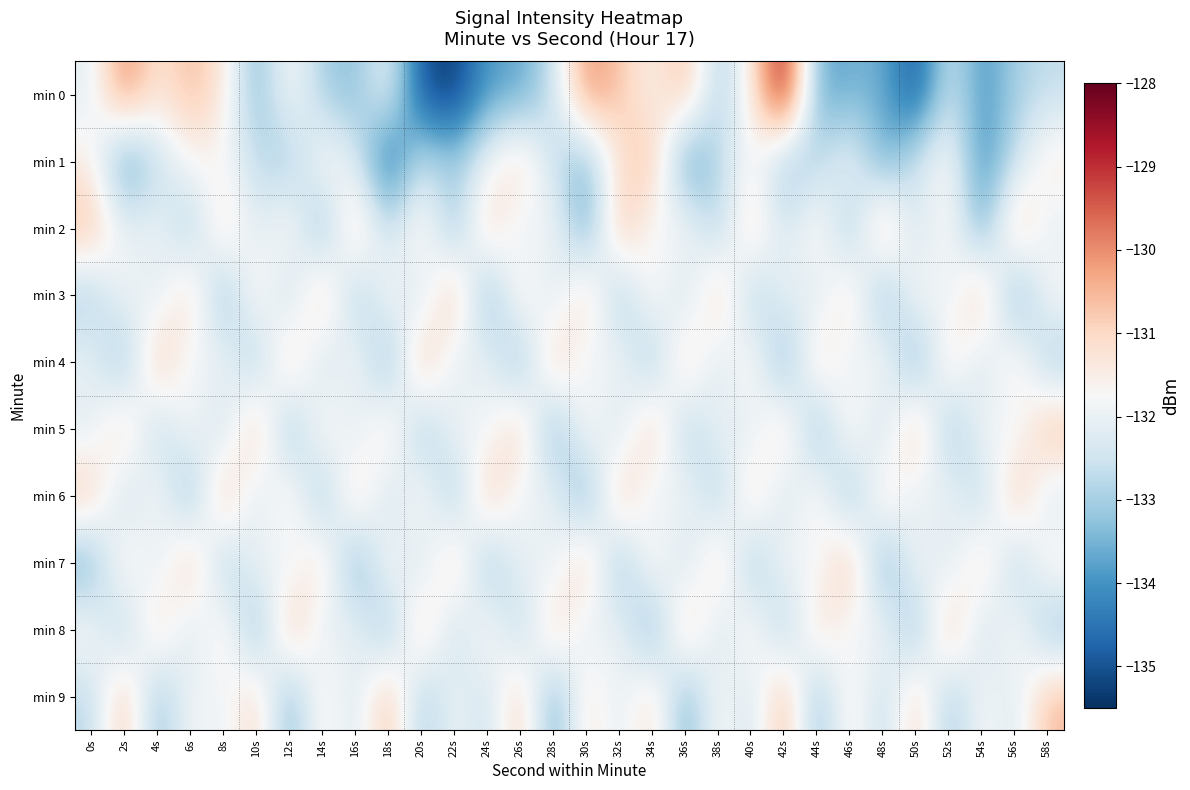

Reading left to right, extract all data points from this chart.

min 0: 0s=-132.1	2s=-129.8	4s=-131.3	6s=-130.5	8s=-131.3	10s=-133.5	12s=-131.6	14s=-133.0	16s=-133.4	18s=-131.9	20s=-135.0	22s=-135.4	24s=-133.8	26s=-133.8	28s=-132.6	30s=-130.0	32s=-130.7	34s=-131.7	36s=-130.5	38s=-133.0	40s=-131.5	42s=-128.3	44s=-133.7	46s=-133.6	48s=-133.6	50s=-135.0	52s=-132.4	54s=-134.0	56s=-133.0	58s=-132.7
min 1: 0s=-131.5	2s=-134.1	4s=-132.7	6s=-131.7	8s=-131.8	10s=-132.7	12s=-133.2	14s=-131.5	16s=-132.2	18s=-134.9	20s=-132.5	22s=-133.1	24s=-131.9	26s=-130.8	28s=-132.7	30s=-133.5	32s=-131.2	34s=-130.5	36s=-134.1	38s=-132.8	40s=-131.6	42s=-133.3	44s=-132.9	46s=-131.7	48s=-133.8	50s=-132.4	52s=-131.5	54s=-134.2	56s=-132.6	58s=-131.3
min 2: 0s=-130.5	2s=-132.1	4s=-131.8	6s=-133.2	8s=-130.9	10s=-132.4	12s=-131.3	14s=-133.7	16s=-130.6	18s=-132.8	20s=-131.1	22s=-133.5	24s=-130.7	26s=-132.3	28s=-131.6	30s=-133.9	32s=-130.4	34s=-132.0	36s=-131.5	38s=-133.1	40s=-130.8	42s=-132.6	44s=-131.2	46s=-133.4	48s=-130.3	50s=-132.7	52s=-131.4	54s=-133.8	56s=-130.5	58s=-132.2
min 3: 0s=-133.1	2s=-131.7	4s=-132.4	6s=-130.8	8s=-133.6	10s=-131.2	12s=-132.9	14s=-130.5	16s=-133.3	18s=-131.5	20s=-132.7	22s=-130.3	24s=-133.8	26s=-131.1	28s=-132.6	30s=-130.7	32s=-133.4	34s=-131.3	36s=-132.8	38s=-130.6	40s=-133.2	42s=-131.8	44s=-132.5	46s=-130.9	48s=-133.7	50s=-131.4	52s=-132.3	54s=-130.4	56s=-133.9	58s=-131.6
min 4: 0s=-131.9	2s=-133.5	4s=-130.4	6s=-132.1	8s=-131.7	10s=-133.3	12s=-130.6	14s=-132.8	16s=-131.5	18s=-133.7	20s=-130.3	22s=-132.4	24s=-131.8	26s=-133.6	28s=-130.5	30s=-132.2	32s=-131.6	34s=-133.4	36s=-130.7	38s=-132.6	40s=-131.2	42s=-133.8	44s=-130.8	46s=-132.3	48s=-131.4	50s=-133.9	52s=-130.9	54s=-132.7	56s=-131.1	58s=-133.2
min 5: 0s=-132.3	2s=-130.7	4s=-133.1	6s=-131.5	8s=-132.8	10s=-130.4	12s=-133.6	14s=-131.2	16s=-132.5	18s=-130.9	20s=-133.4	22s=-131.7	24s=-132.1	26s=-130.6	28s=-133.8	30s=-131.3	32s=-132.7	34s=-130.5	36s=-133.2	38s=-131.8	40s=-132.4	42s=-130.8	44s=-133.7	46s=-131.1	48s=-132.9	50s=-130.3	52s=-133.5	54s=-131.6	56s=-132.2	58s=-130.4
min 6: 0s=-130.6	2s=-132.9	4s=-131.4	6s=-133.7	8s=-130.3	10s=-132.6	12s=-131.1	14s=-133.5	16s=-130.7	18s=-132.8	20s=-131.3	22s=-133.4	24s=-130.5	26s=-132.1	28s=-131.8	30s=-133.9	32s=-130.4	34s=-132.3	36s=-131.6	38s=-133.2	40s=-130.8	42s=-132.7	44s=-131.2	46s=-133.6	48s=-130.9	50s=-132.4	52s=-131.7	54s=-133.1	56s=-130.4	58s=-132.5
min 7: 0s=-133.7	2s=-131.1	4s=-132.5	6s=-130.4	8s=-133.3	10s=-131.7	12s=-132.2	14s=-130.9	16s=-133.8	18s=-131.4	20s=-132.7	22s=-130.6	24s=-133.5	26s=-131.8	28s=-132.3	30s=-130.5	32s=-133.6	34s=-131.2	36s=-132.8	38s=-130.7	40s=-133.4	42s=-131.6	44s=-132.1	46s=-130.3	48s=-133.9	50s=-131.5	52s=-132.6	54s=-130.8	56s=-133.2	58s=-131.3
min 8: 0s=-131.5	2s=-133.2	4s=-130.8	6s=-132.6	8s=-131.1	10s=-133.7	12s=-130.4	14s=-132.3	16s=-131.8	18s=-133.5	20s=-130.6	22s=-132.9	24s=-131.3	26s=-133.1	28s=-130.7	30s=-132.4	32s=-131.7	34s=-133.8	36s=-130.5	38s=-132.7	40s=-131.2	42s=-133.3	44s=-130.9	46s=-132.1	48s=-131.6	50s=-133.6	52s=-130.3	54s=-132.8	56s=-131.4	58s=-133.4
min 9: 0s=-132.8	2s=-130.5	4s=-133.4	6s=-131.7	8s=-132.1	10s=-130.8	12s=-133.6	14s=-131.3	16s=-132.5	18s=-130.4	20s=-133.2	22s=-131.8	24s=-132.7	26s=-130.6	28s=-133.8	30s=-131.1	32s=-132.3	34s=-130.9	36s=-133.7	38s=-131.5	40s=-132.6	42s=-130.3	44s=-133.5	46s=-131.2	48s=-132.9	50s=-130.7	52s=-133.3	54s=-131.6	56s=-132.4	58s=-130.5